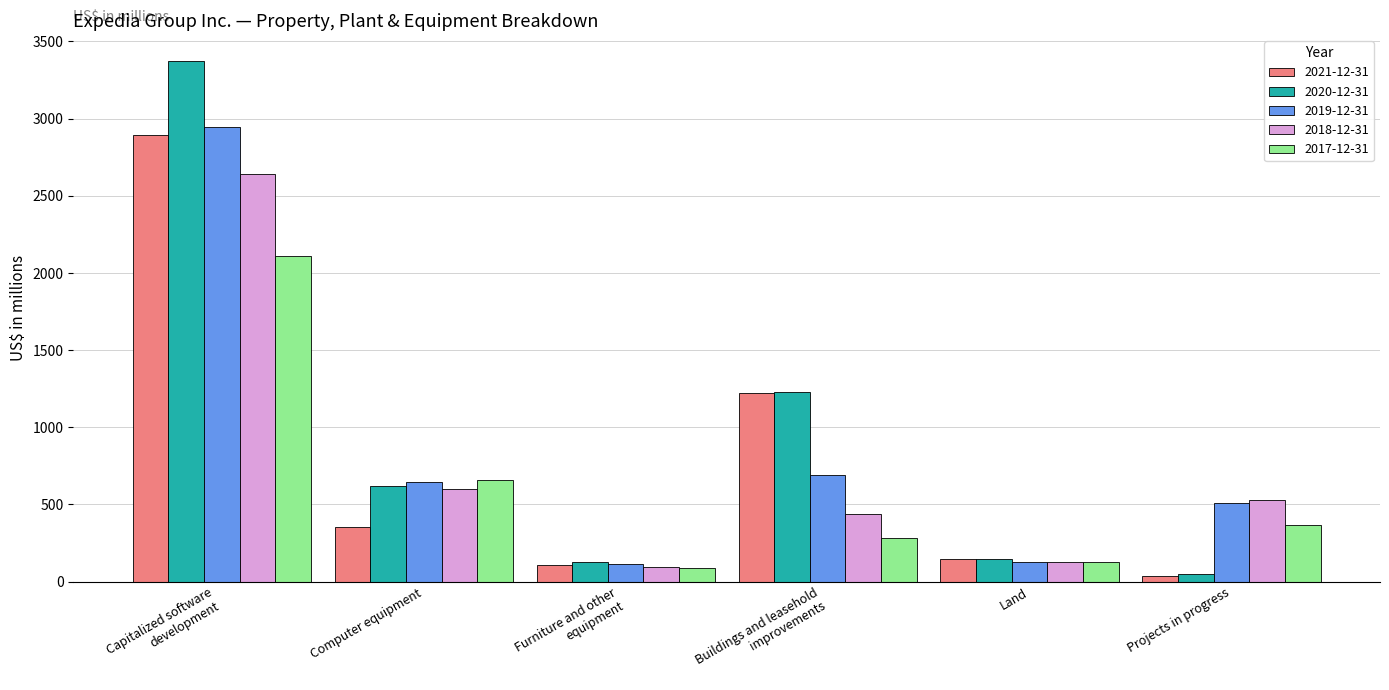

What is the label of the 1st bar from the right?

Projects in progress